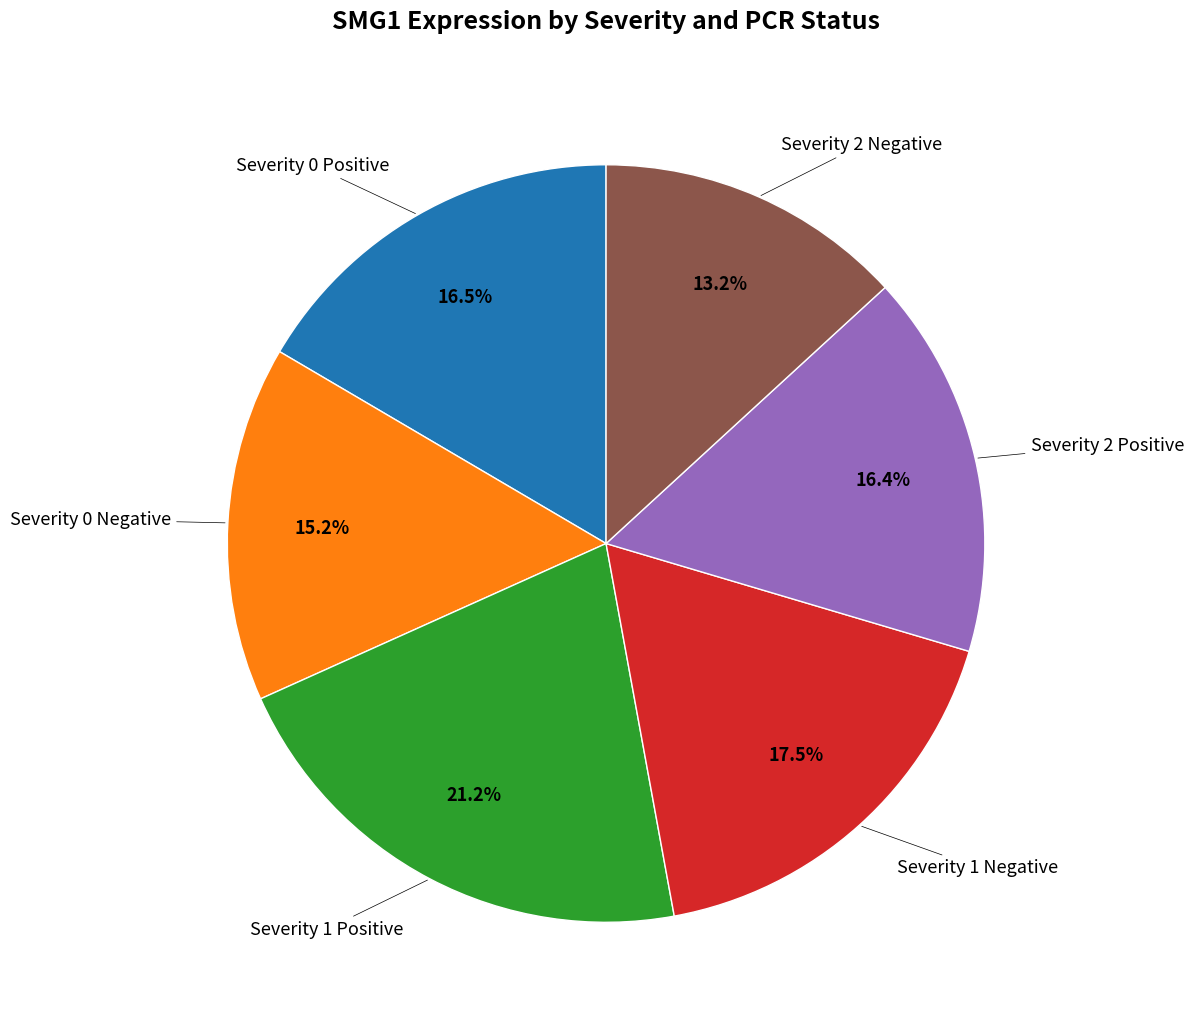

Is there any slice that represents more than half of the pie?

No